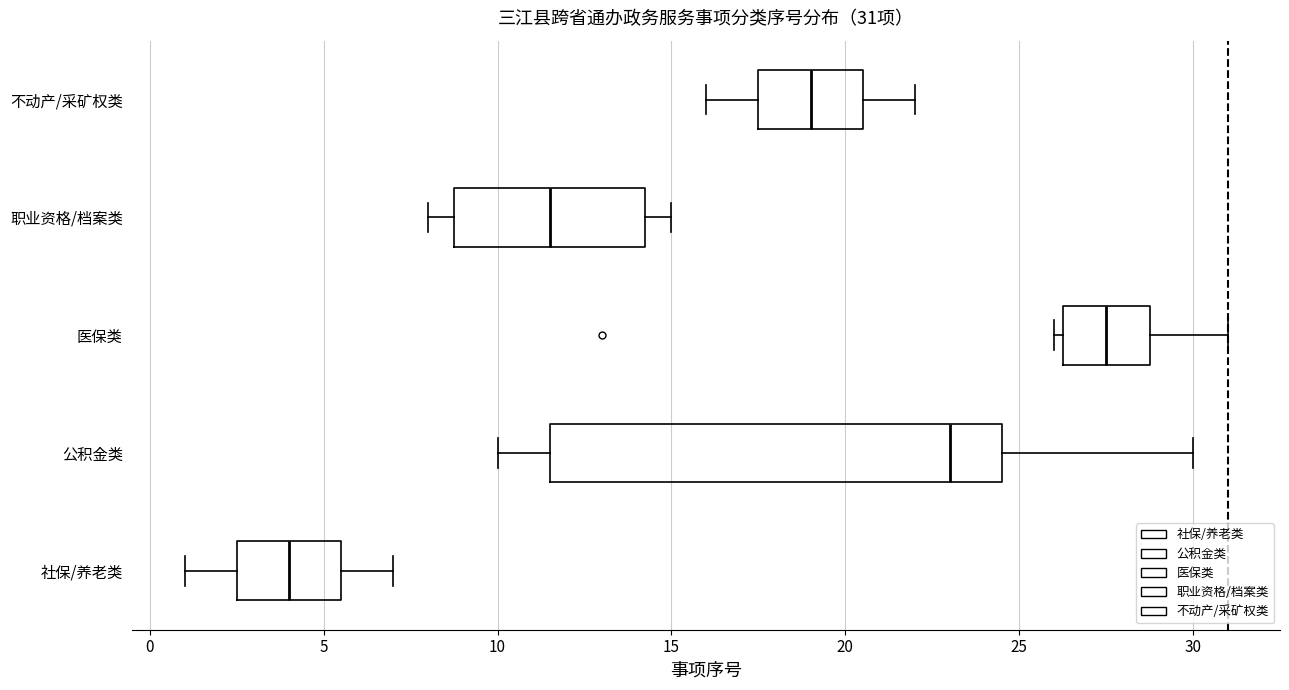

Which box is the widest, from its left edge to its right edge?

公积金类